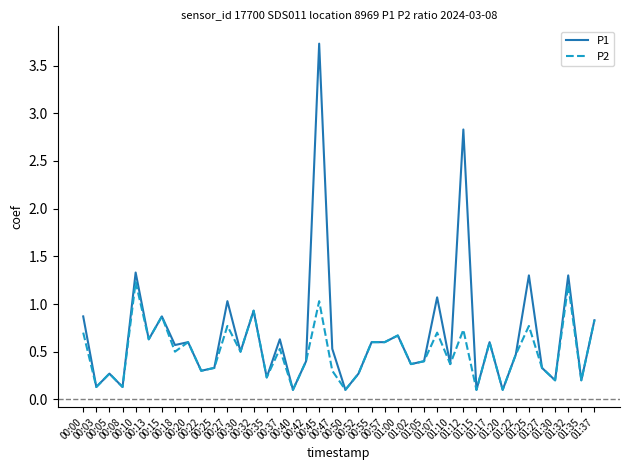

Which series has the largest total across all categories?

P1